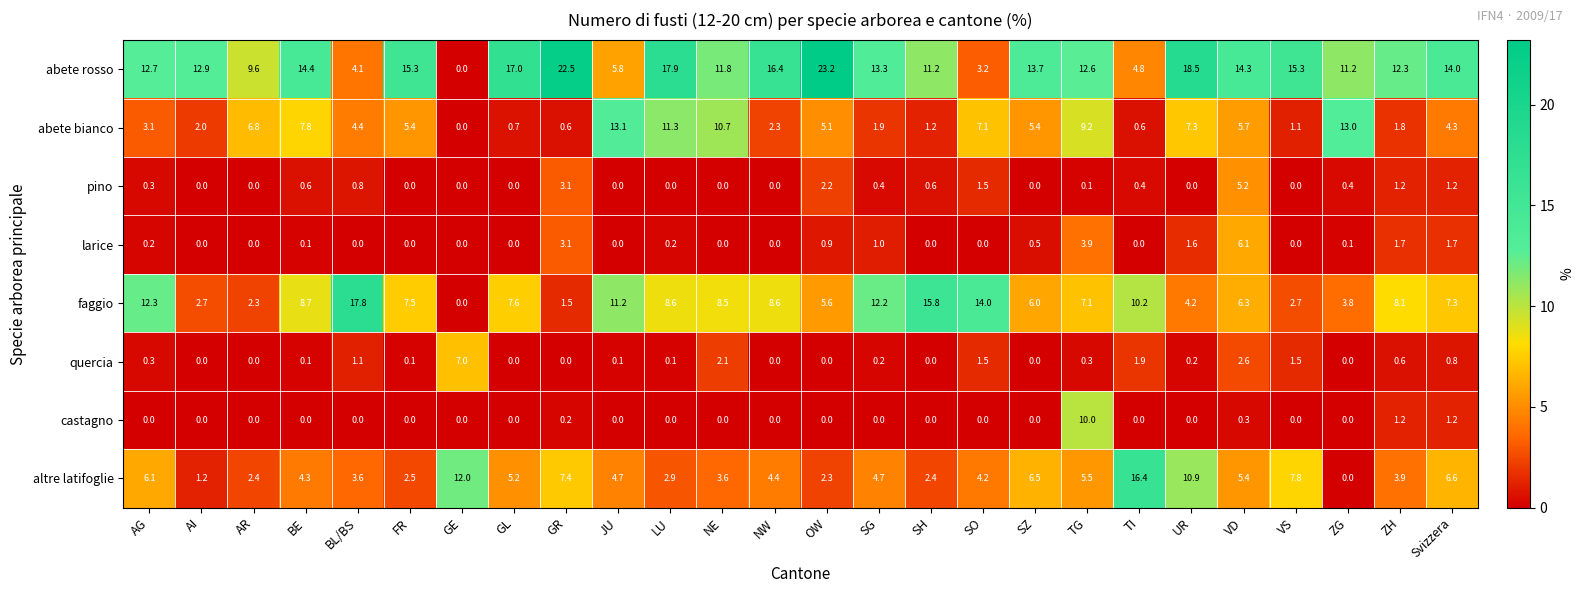

Between AR and LU, which series saw the biggest shift?

abete rosso